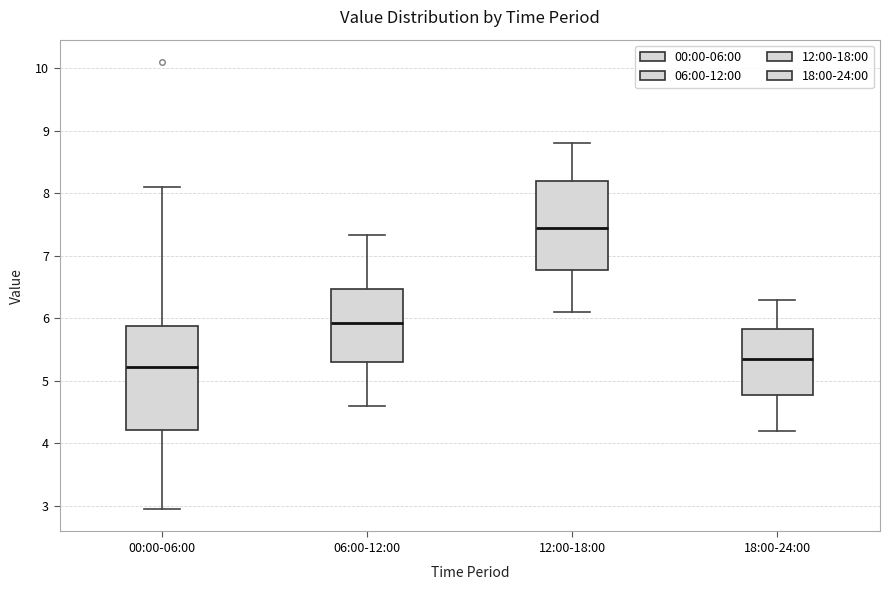

Which box's median line is the highest?

12:00-18:00